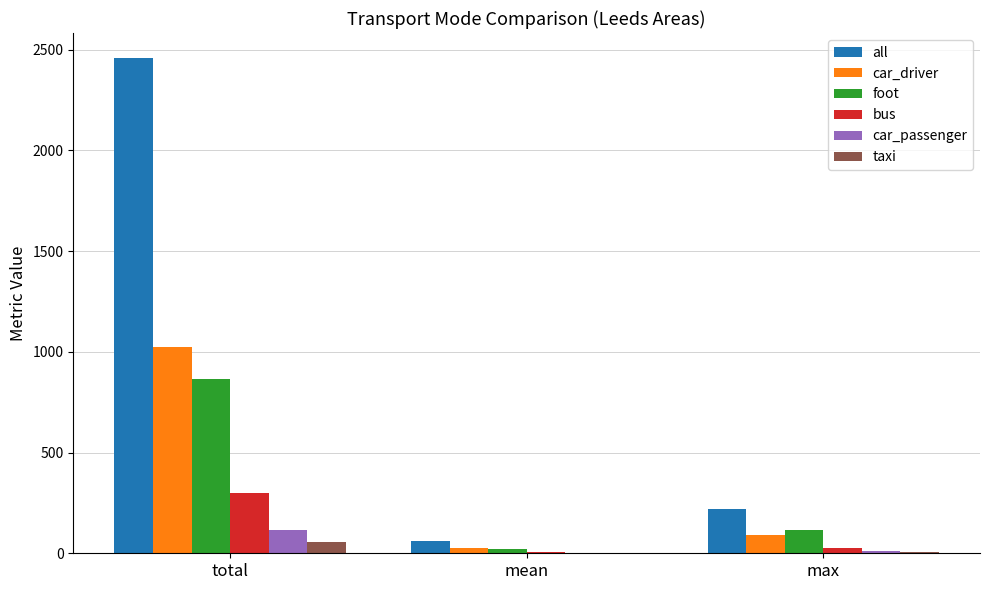

What are all the series names shown in the legend?

all, car_driver, foot, bus, car_passenger, taxi